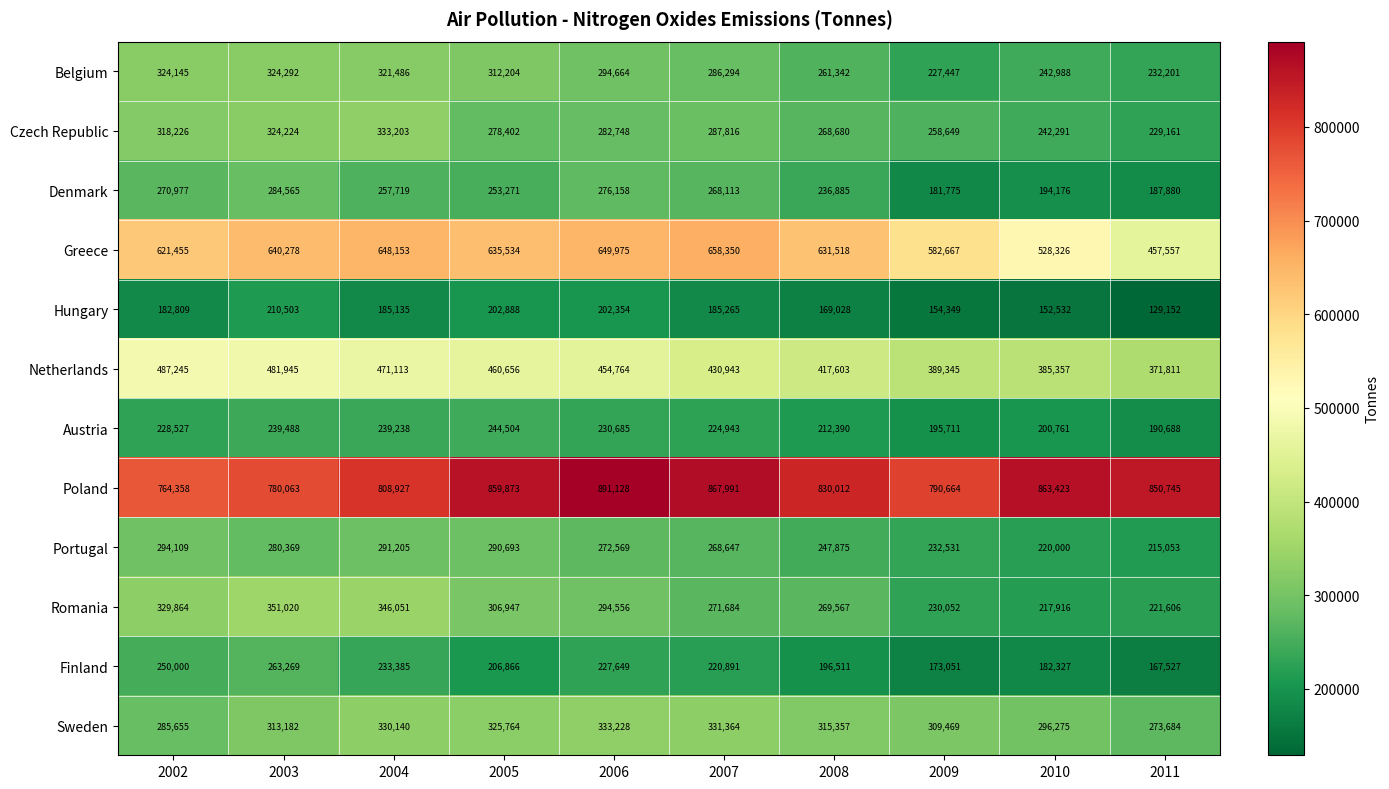

What is the total value across all series at 2007?

4302301